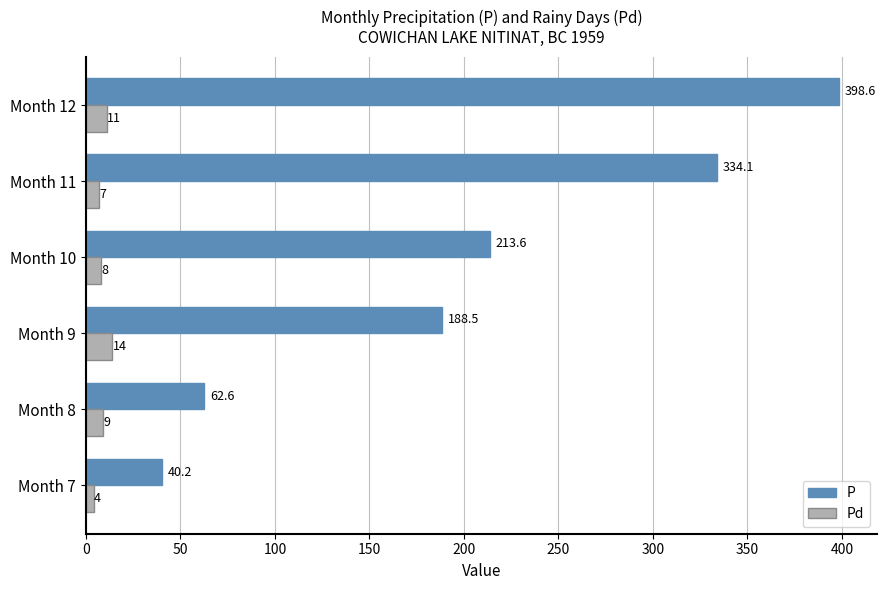

The Pd series shows 8.0 at Month 10. True or false?

True